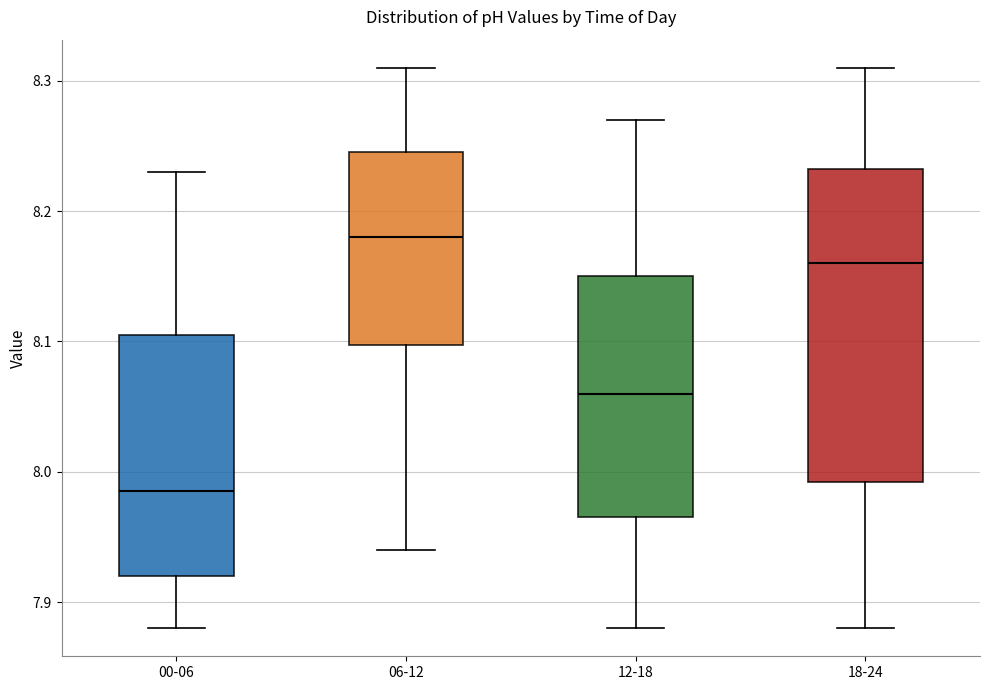

Which box is the tallest, from its lower edge to its upper edge?

18-24